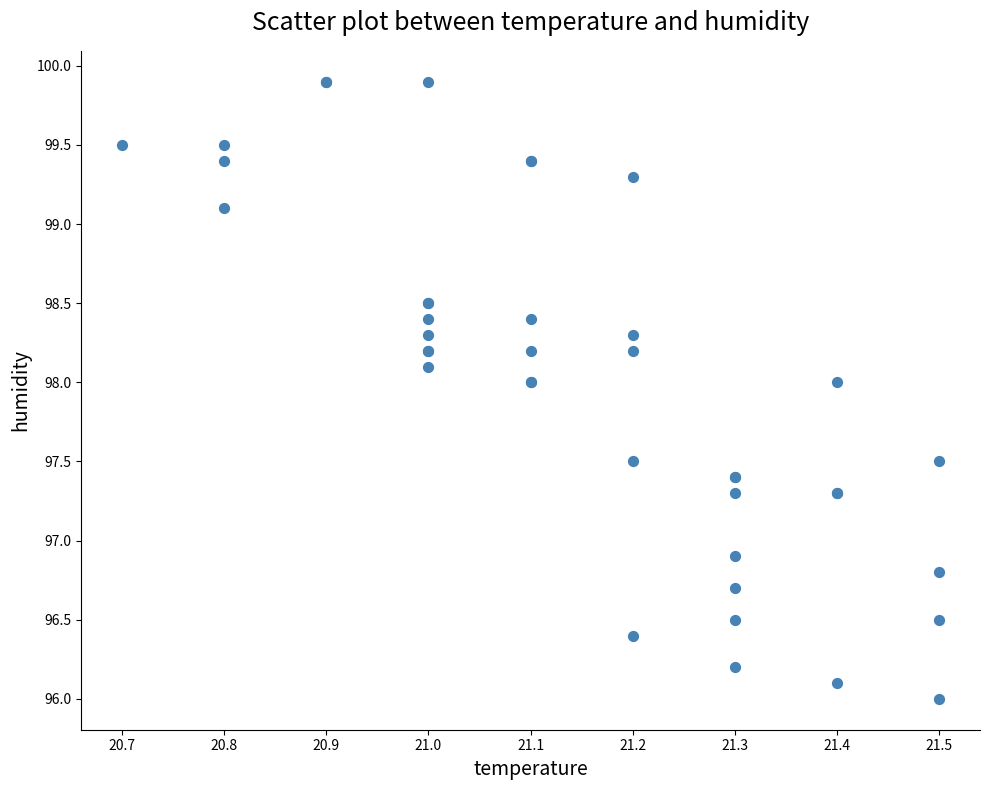

What Y value in the scatter plot is closest to 97?

96.9